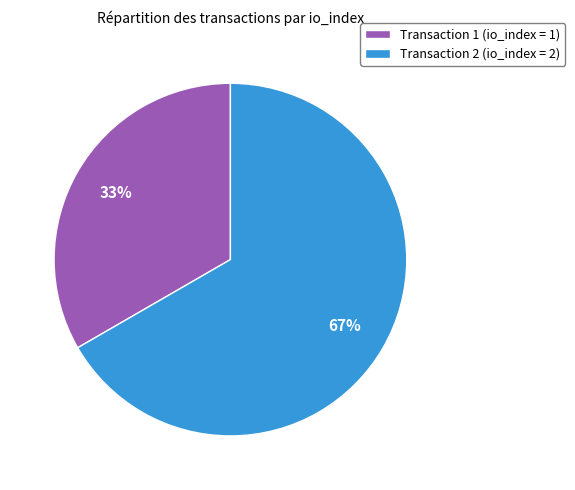

How many segments does this pie chart have?

2